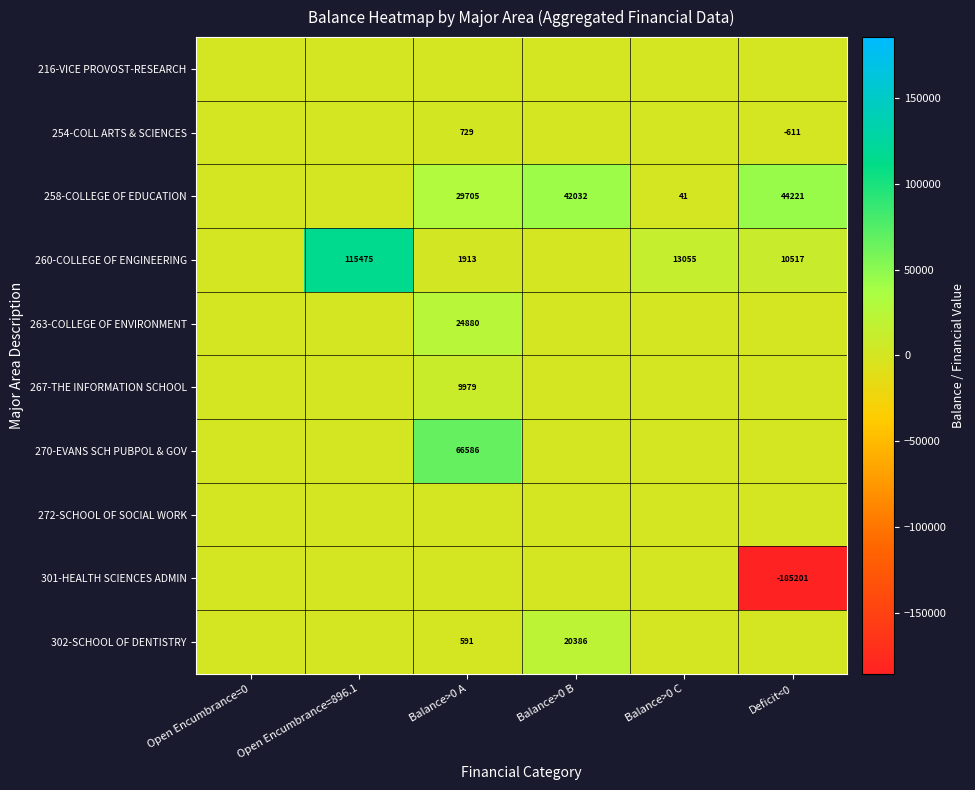

The value of 270-EVANS SCH PUBPOL & GOV at Balance>0 A is 90219. True or false?

False